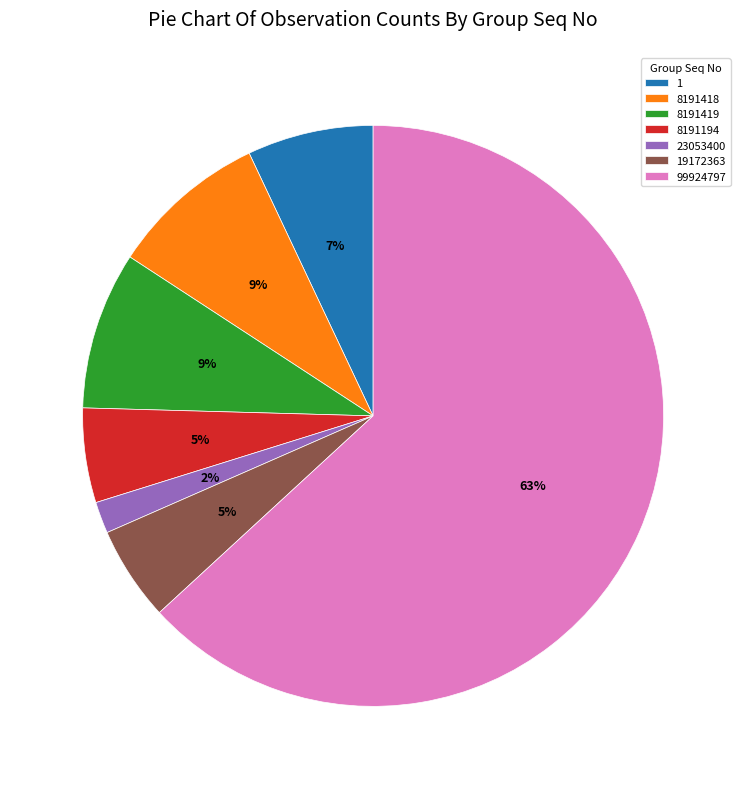

Does any single category account for the majority?

Yes